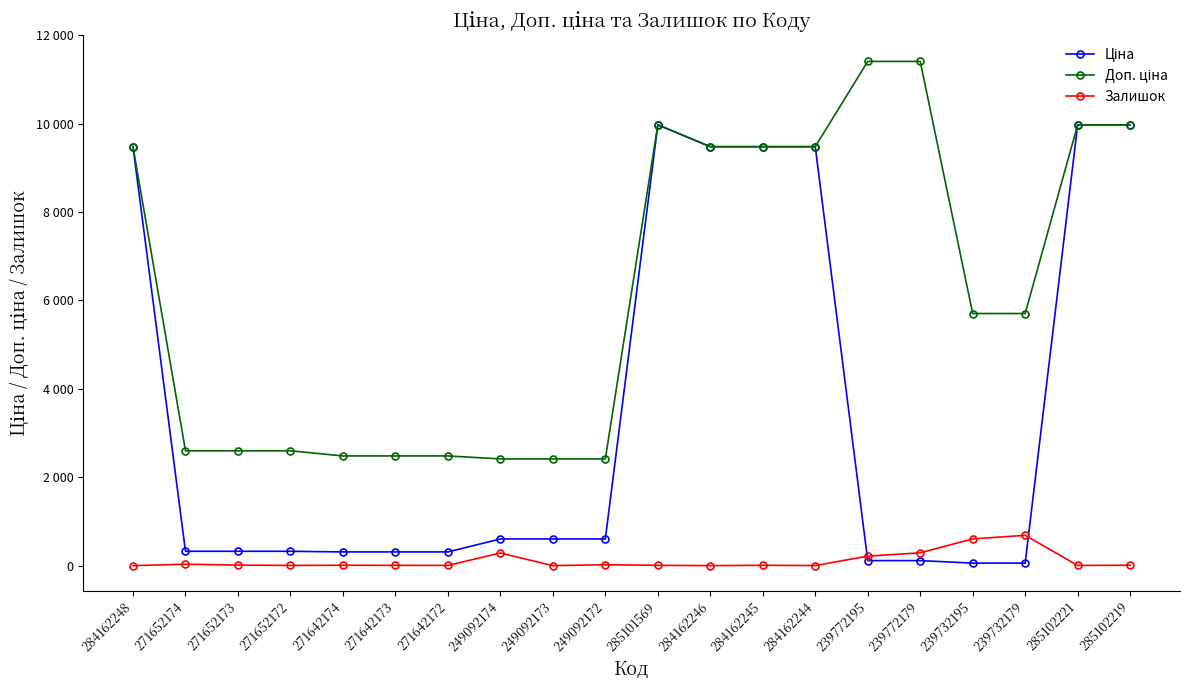

What is the average value of the Ціна series?

3595.2